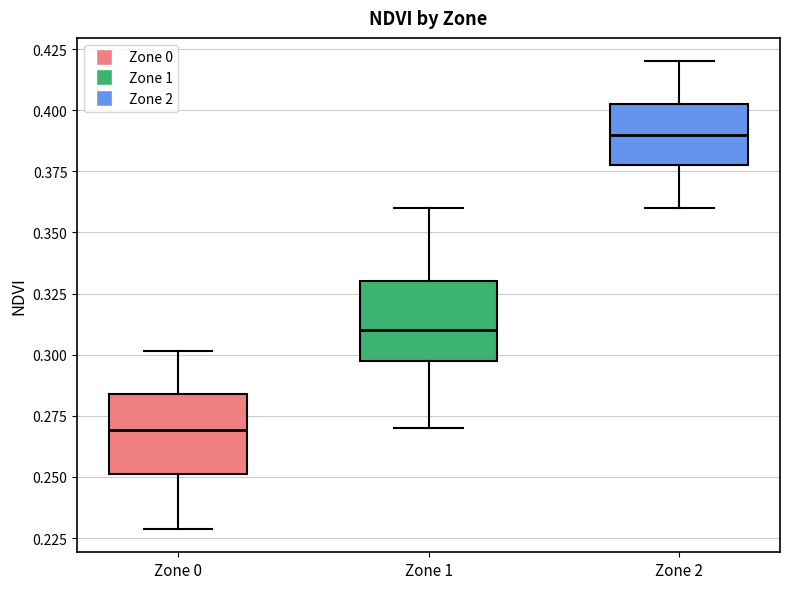

Which box's median line is the highest?

Zone 2